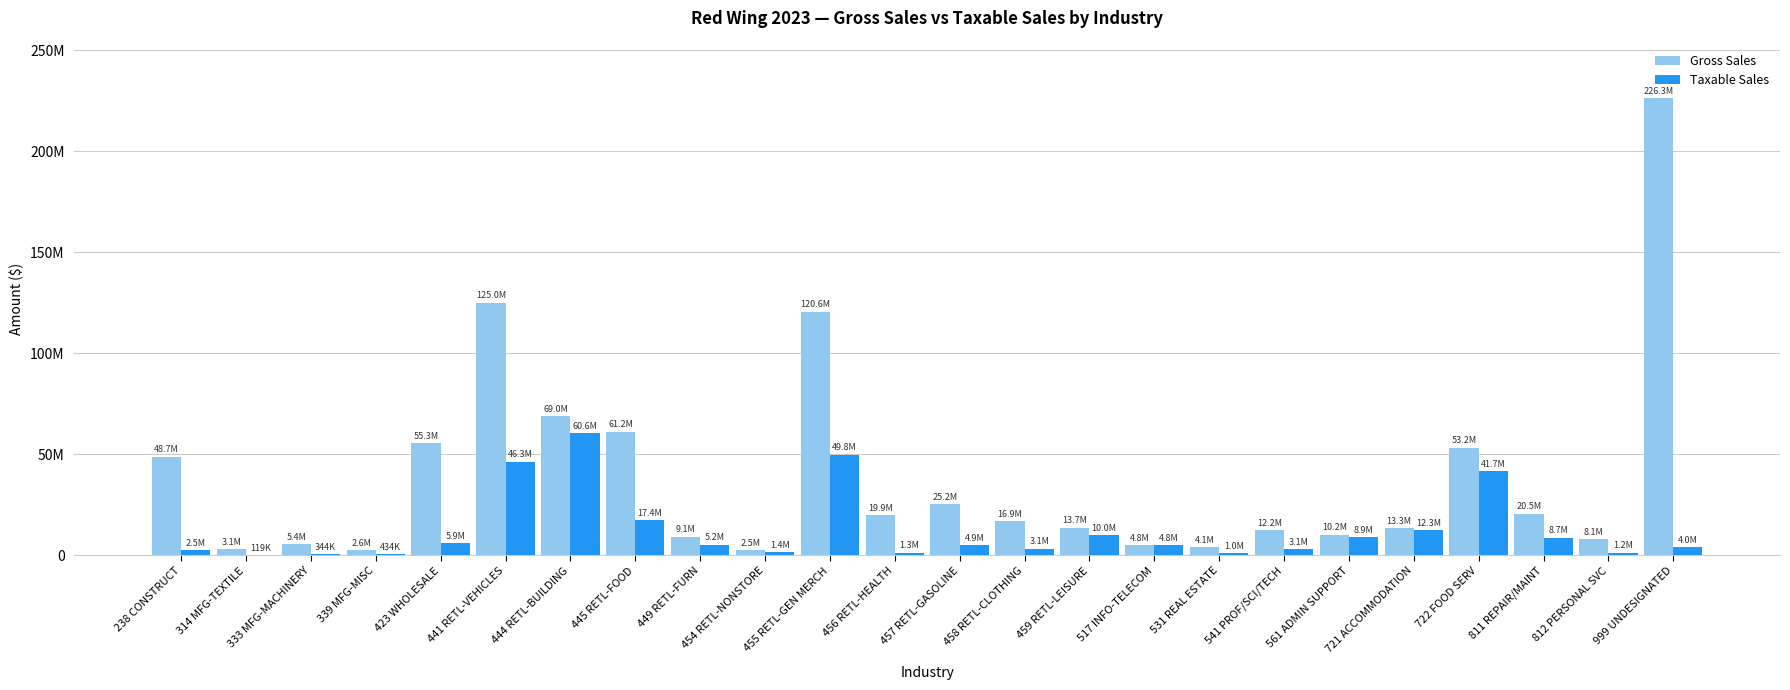

What is the difference between the Gross Sales values at 333 MFG-MACHINERY and 445 RETL-FOOD?

55742699